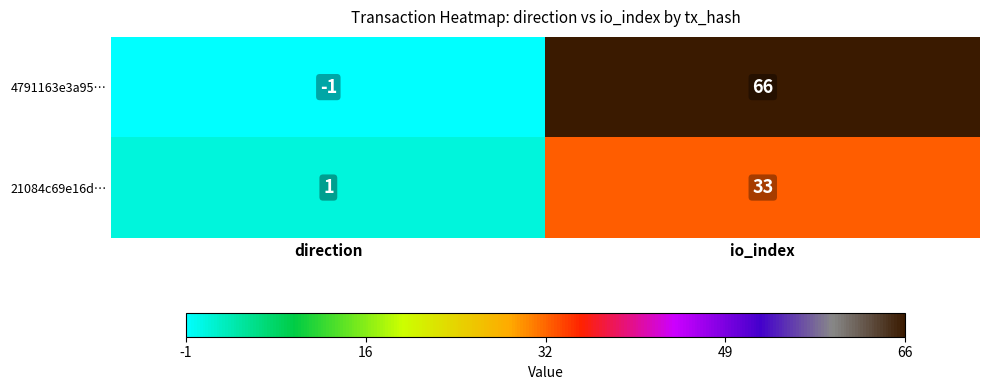

How many categories are shown in the chart?

2